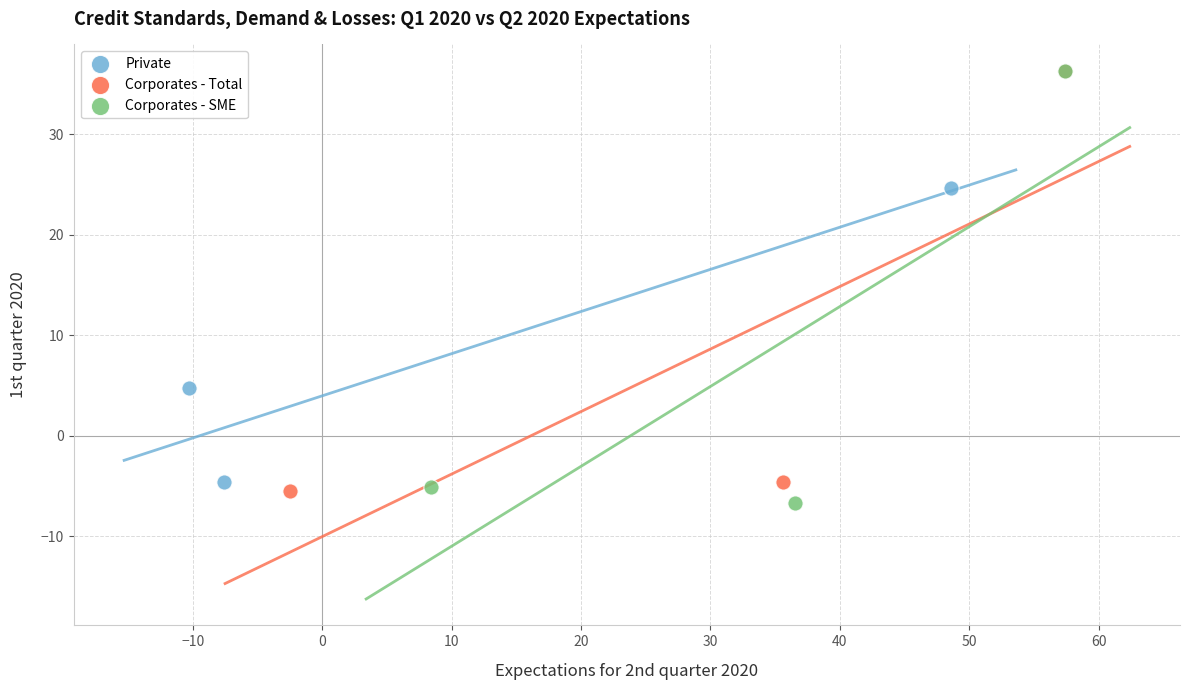

Which series contains the lowest Y value?

Corporates - SME